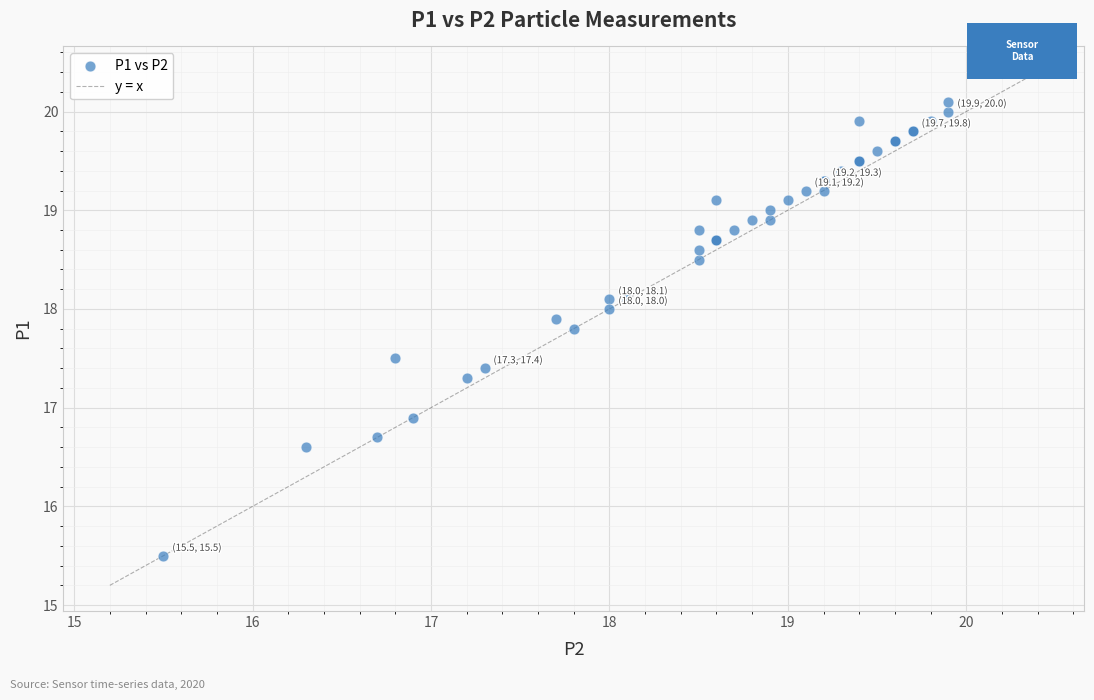

What Y value in the scatter plot is closest to 17?

16.9